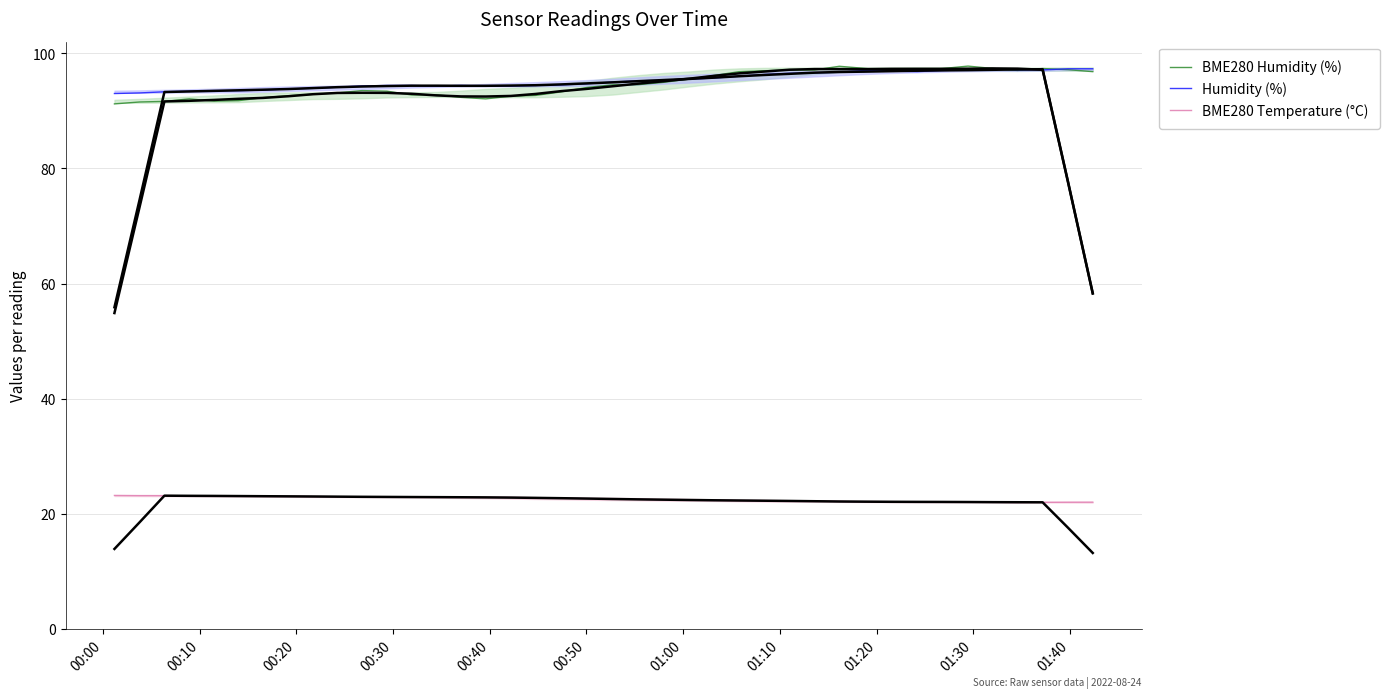

What is the maximum value for Humidity (%)?

97.3